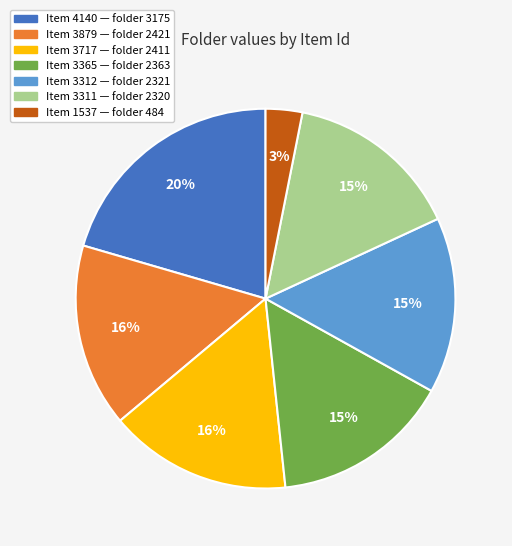

Is there any slice that represents more than half of the pie?

No